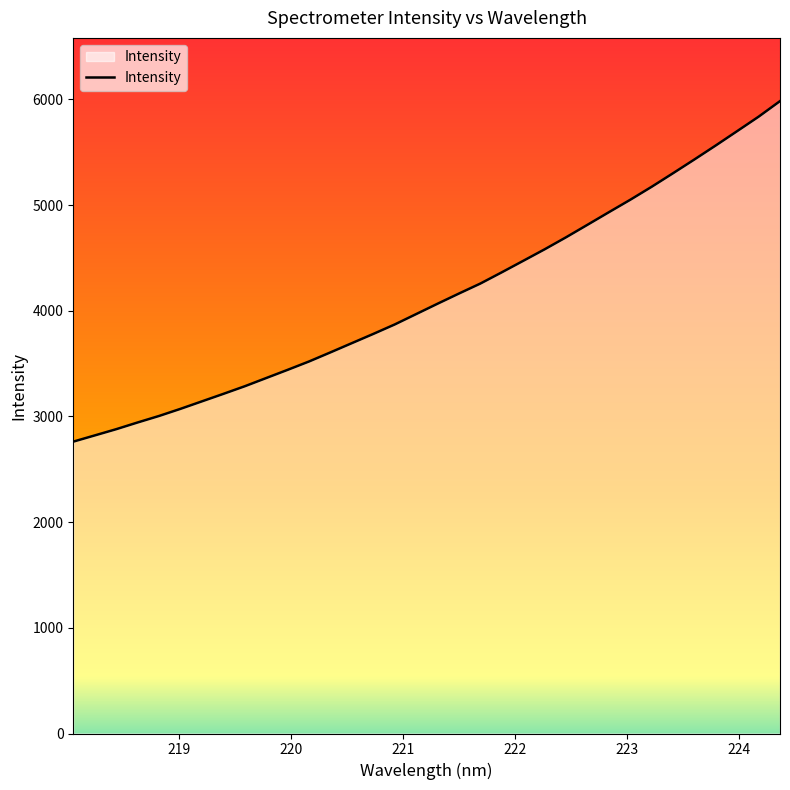

What is the smallest value displayed?

2761.9